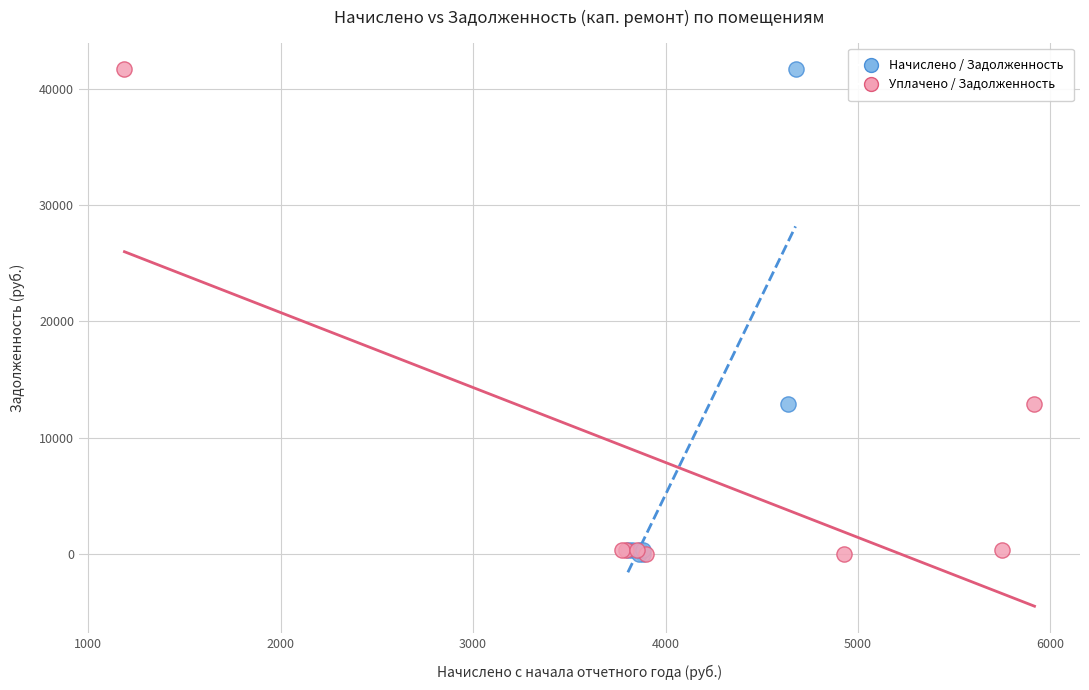

What are all the series names shown in the legend?

Начислено / Задолженность, Уплачено / Задолженность